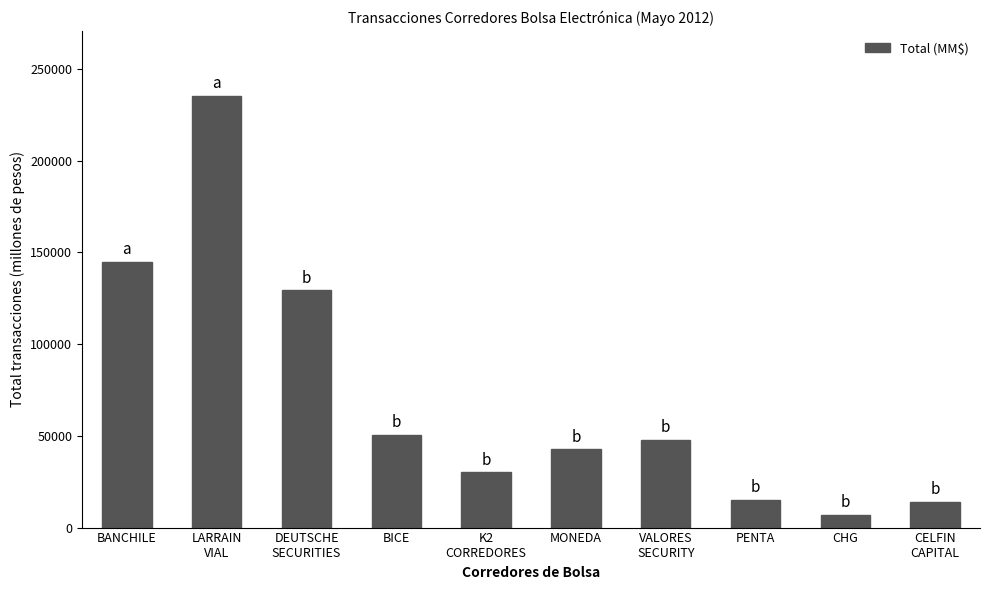

What is the label of the 10th bar from the left?

CELFIN
CAPITAL